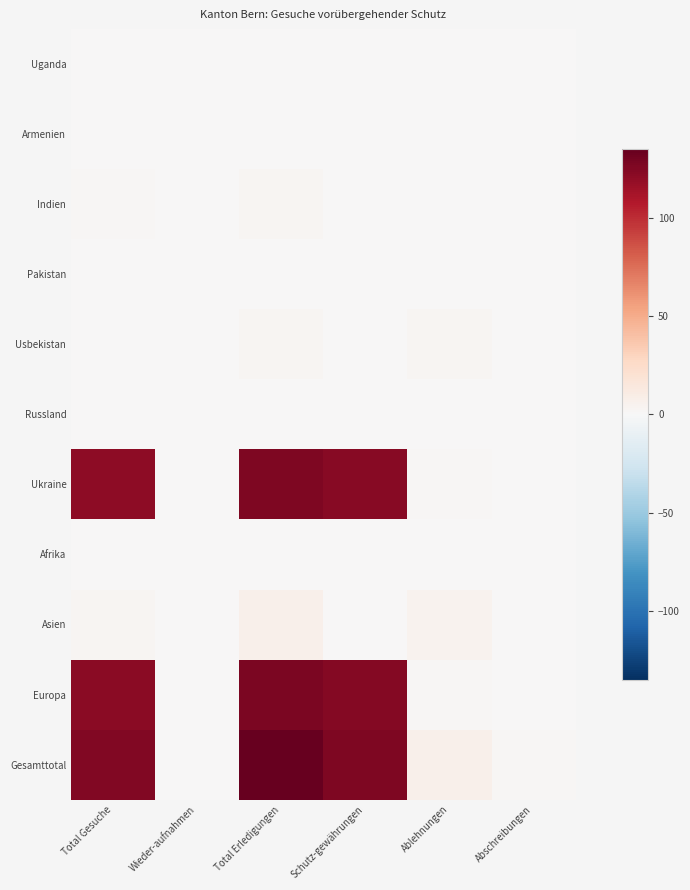

Reading left to right, list all the values displayed in this chart.

Uganda: Total Gesuche=0	Wieder-aufnahmen=0	Total Erledigungen=1	Schutz-gewährungen=1	Ablehnungen=0	Abschreibungen=0
Armenien: Total Gesuche=1	Wieder-aufnahmen=0	Total Erledigungen=1	Schutz-gewährungen=0	Ablehnungen=1	Abschreibungen=0
Indien: Total Gesuche=2	Wieder-aufnahmen=0	Total Erledigungen=3	Schutz-gewährungen=1	Ablehnungen=1	Abschreibungen=1
Pakistan: Total Gesuche=0	Wieder-aufnahmen=0	Total Erledigungen=0	Schutz-gewährungen=0	Ablehnungen=0	Abschreibungen=0
Usbekistan: Total Gesuche=0	Wieder-aufnahmen=0	Total Erledigungen=3	Schutz-gewährungen=0	Ablehnungen=3	Abschreibungen=0
Russland: Total Gesuche=1	Wieder-aufnahmen=0	Total Erledigungen=1	Schutz-gewährungen=1	Ablehnungen=0	Abschreibungen=0
Ukraine: Total Gesuche=121	Wieder-aufnahmen=0	Total Erledigungen=126	Schutz-gewährungen=123	Ablehnungen=2	Abschreibungen=1
Afrika: Total Gesuche=0	Wieder-aufnahmen=0	Total Erledigungen=1	Schutz-gewährungen=1	Ablehnungen=0	Abschreibungen=0
Asien: Total Gesuche=3	Wieder-aufnahmen=0	Total Erledigungen=7	Schutz-gewährungen=1	Ablehnungen=5	Abschreibungen=1
Europa: Total Gesuche=122	Wieder-aufnahmen=0	Total Erledigungen=127	Schutz-gewährungen=124	Ablehnungen=2	Abschreibungen=1
Gesamttotal: Total Gesuche=125	Wieder-aufnahmen=0	Total Erledigungen=135	Schutz-gewährungen=126	Ablehnungen=7	Abschreibungen=2